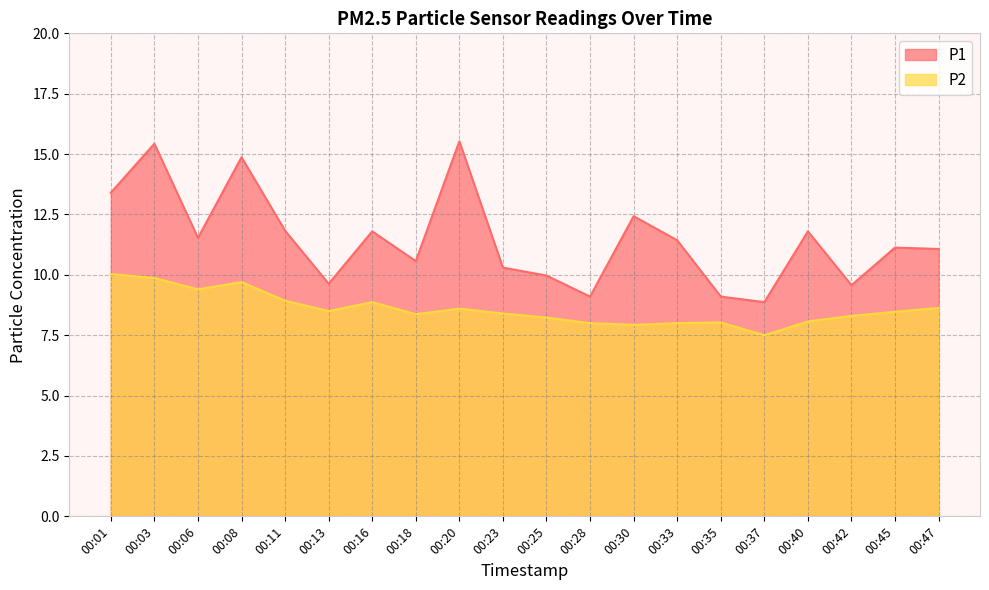

What is the sum of all P1 values?

229.4